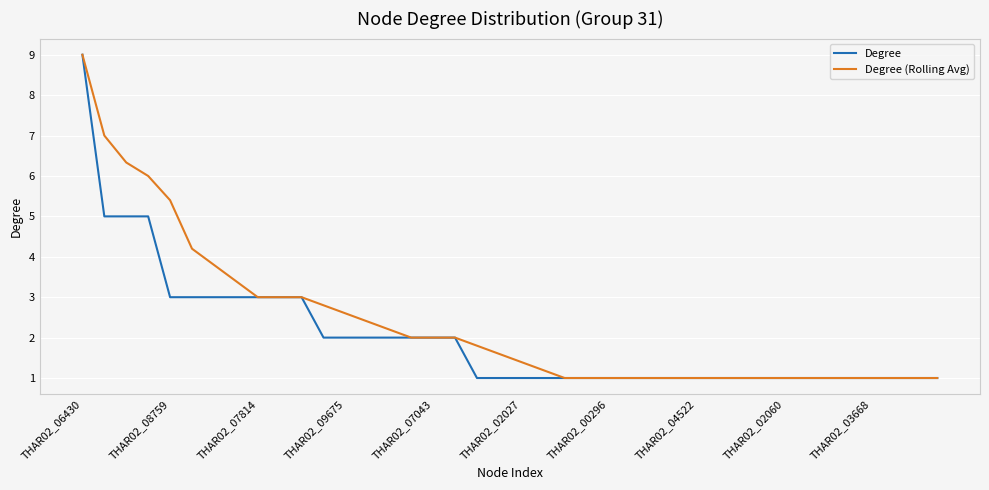

What is the sum of all Degree values?

81.0